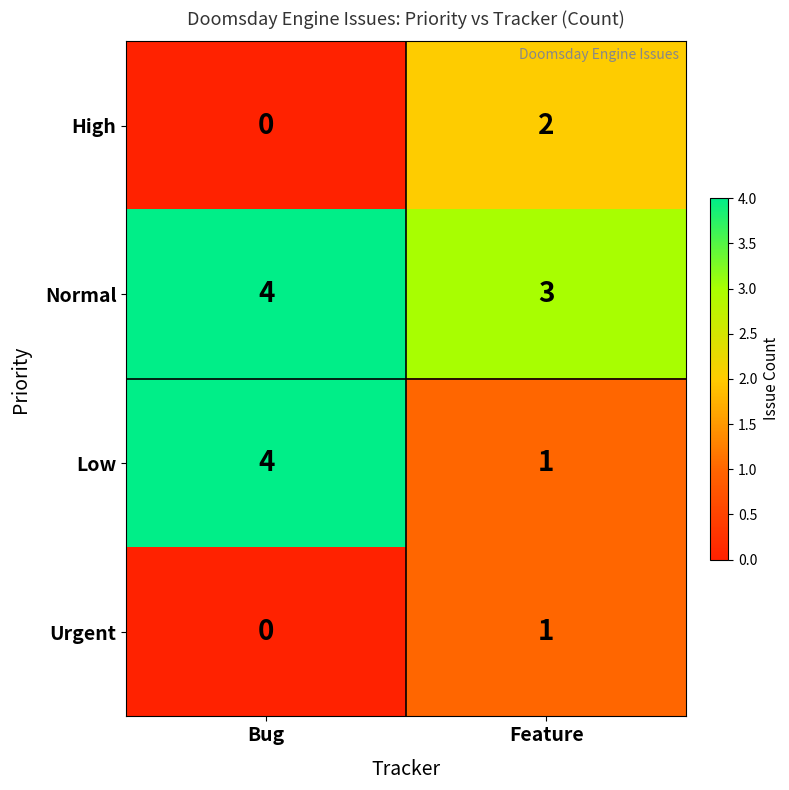

List the series in order of their overall mean, lowest first.

Urgent, High, Low, Normal